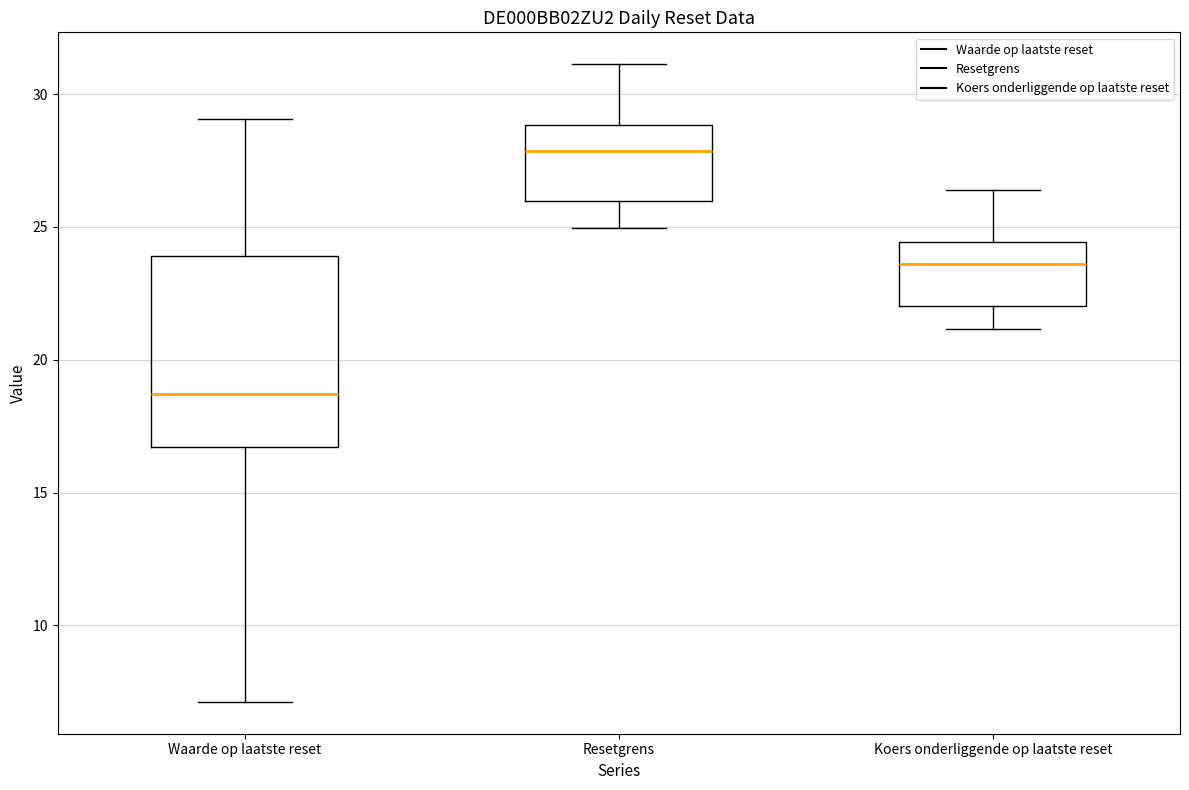

Reading left to right, read every box against the y-axis: the position of its median line, the range the box covers, and the ends of its whiskers. The values are not printed on the chart, so give them approximately, as read against the axis.

Waarde op laatste reset: median 18.5, box 16.5 to 24.0, whiskers 7.0 to 29.0
Resetgrens: median 28.0, box 26.0 to 29.0, whiskers 25.0 to 31.0
Koers onderliggende op laatste reset: median 23.5, box 22.0 to 24.5, whiskers 21.0 to 26.5